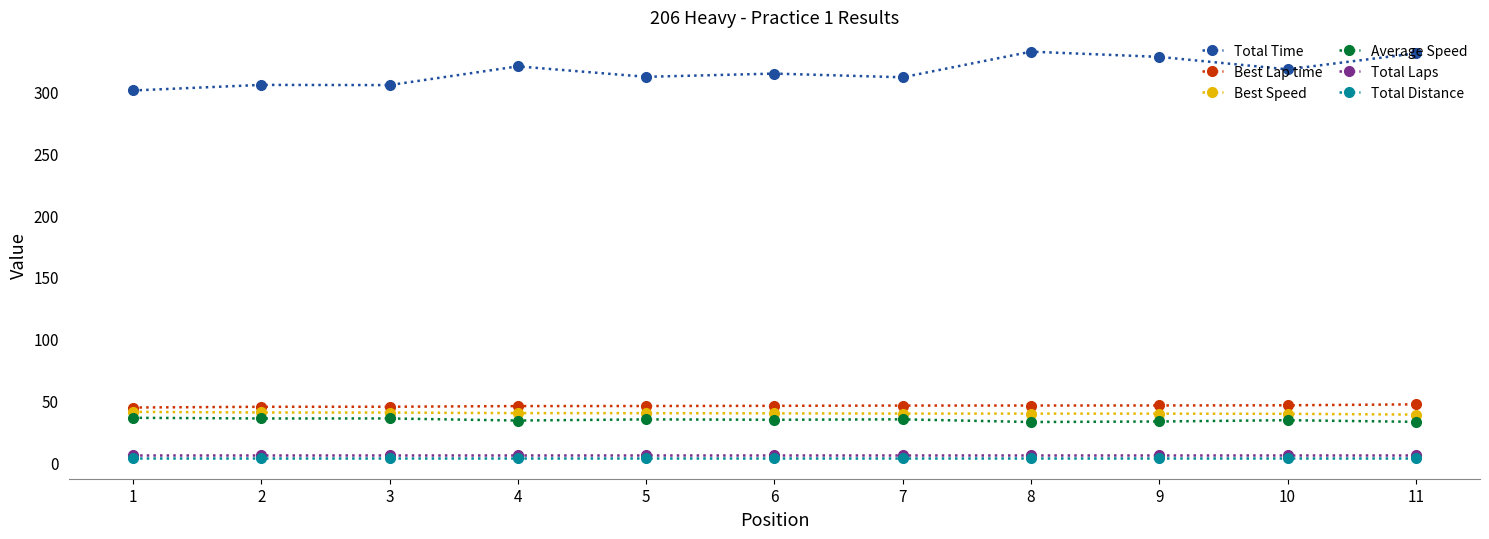

Which series has the largest range (max minus min)?

Total Time